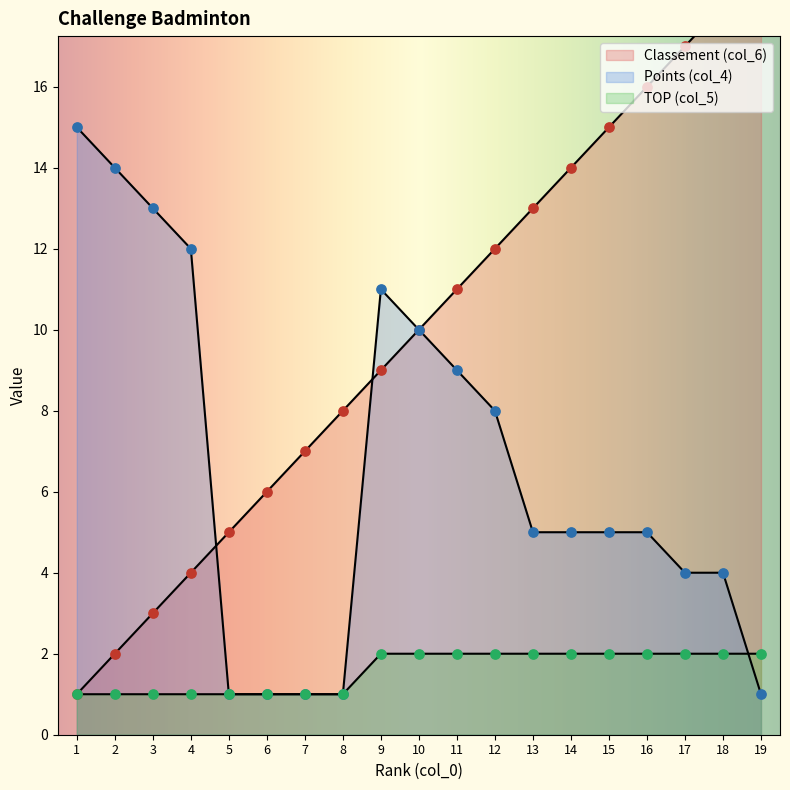

Which series contains the highest Y value?

Classement (col_6)